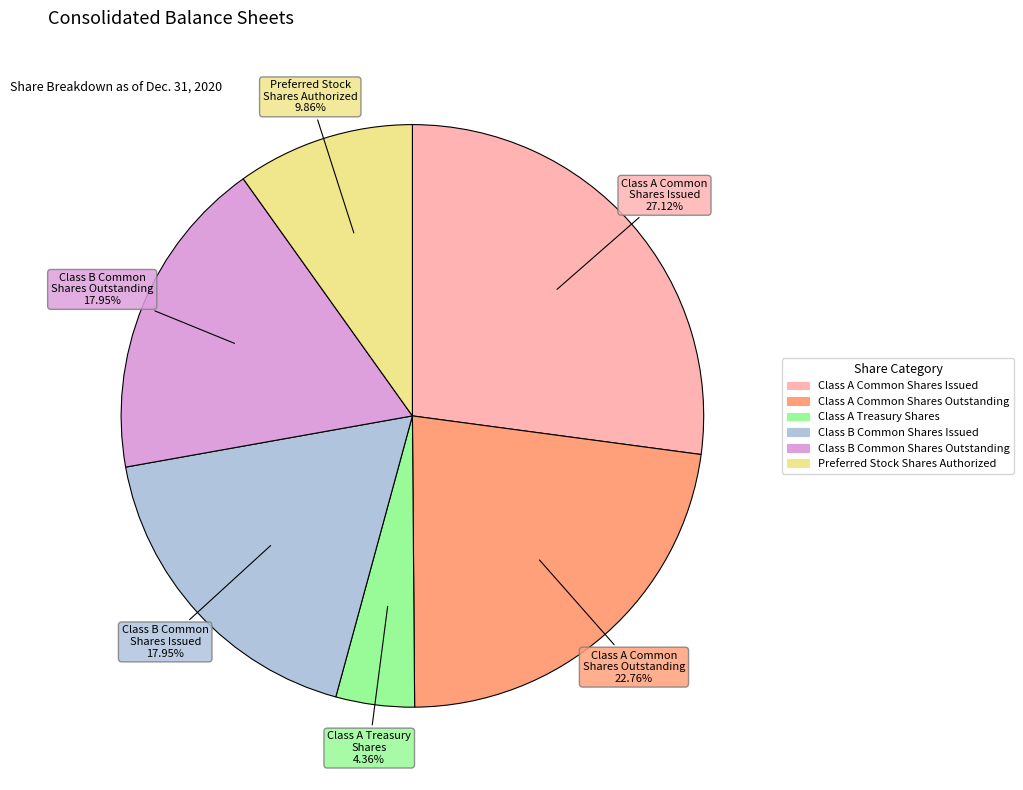

How many slices are in this pie chart?

6